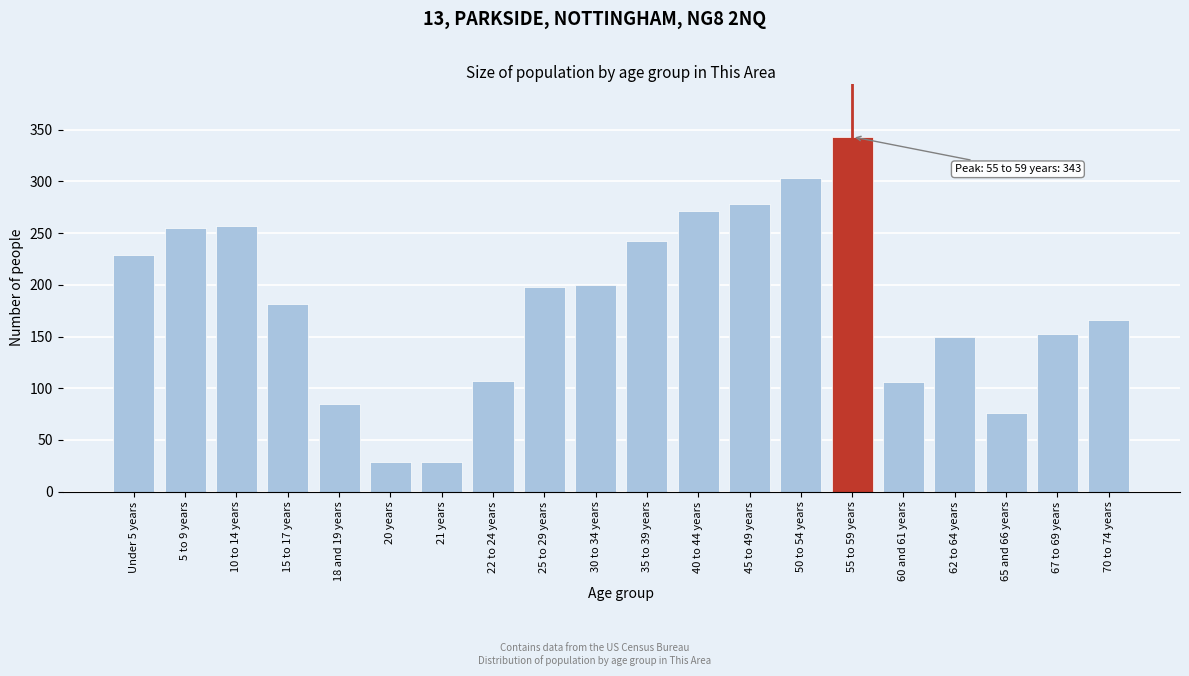

What is the value of the 20th bar from the left?

166